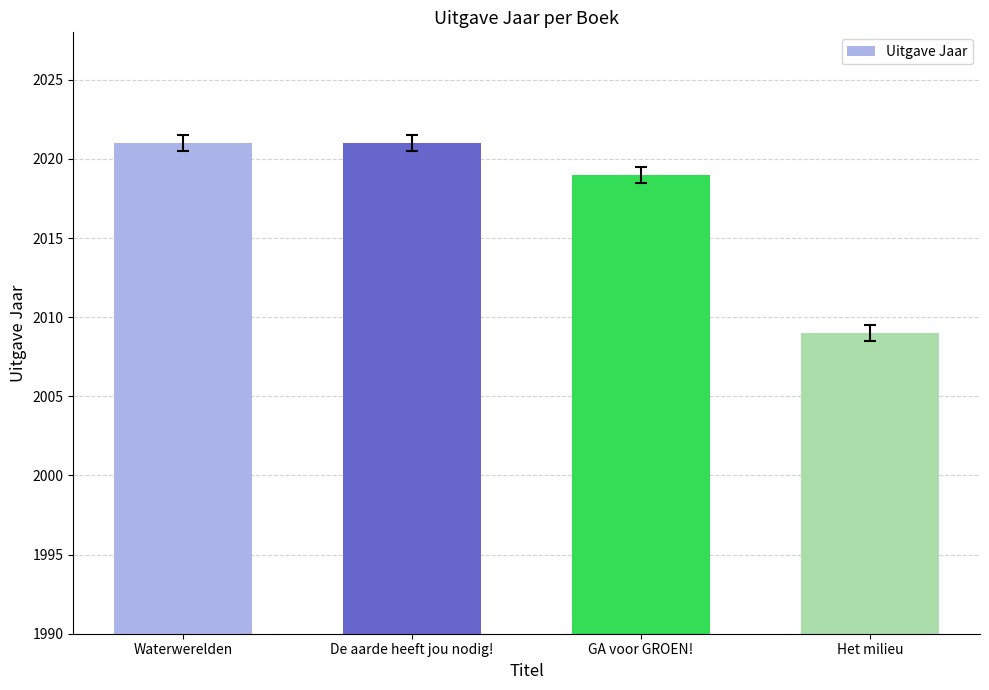

What is the average value?

2018